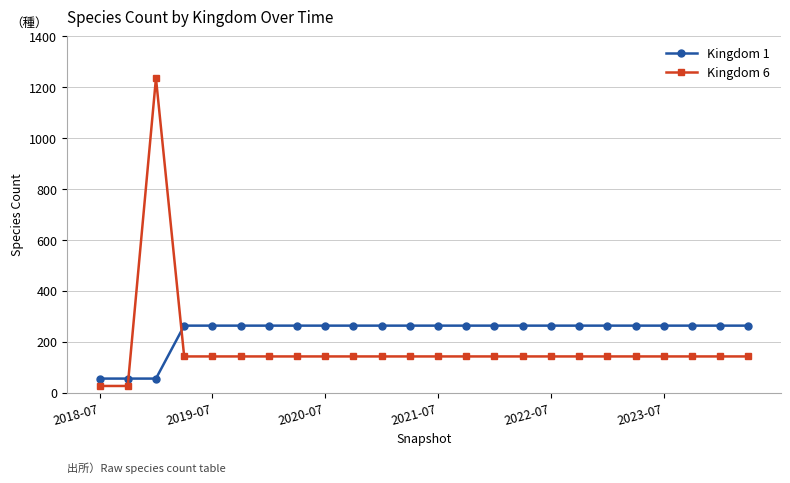

What is the maximum value for Kingdom 1?

263